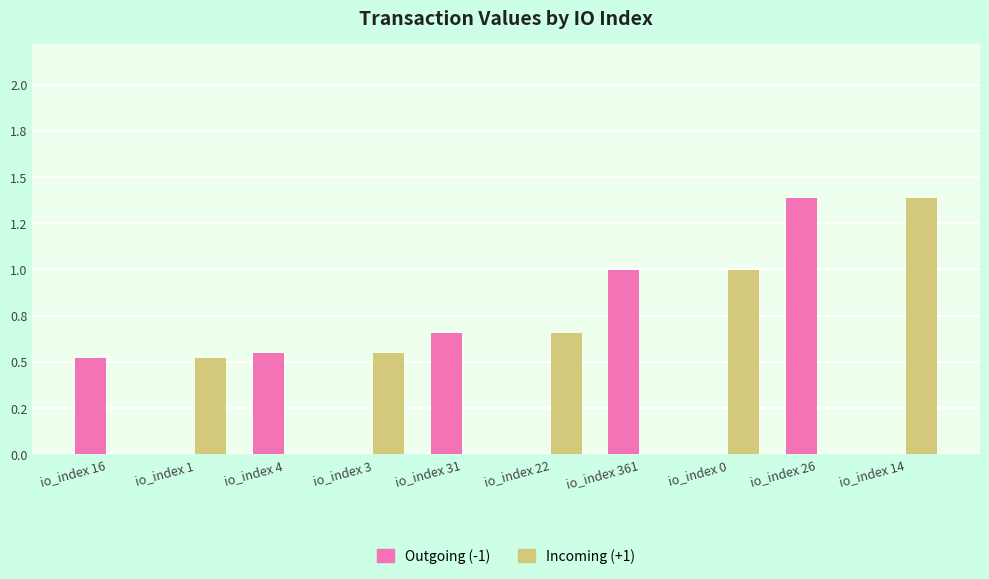

Are the bars horizontal?

No